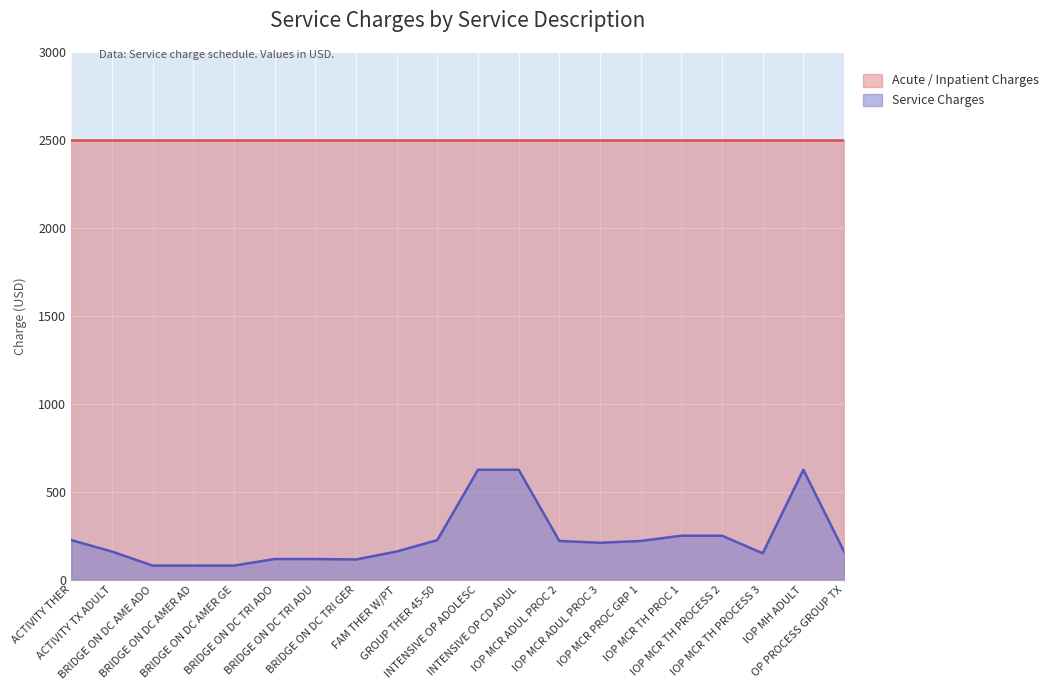

What is the value of the 3rd point from the left?

80.0